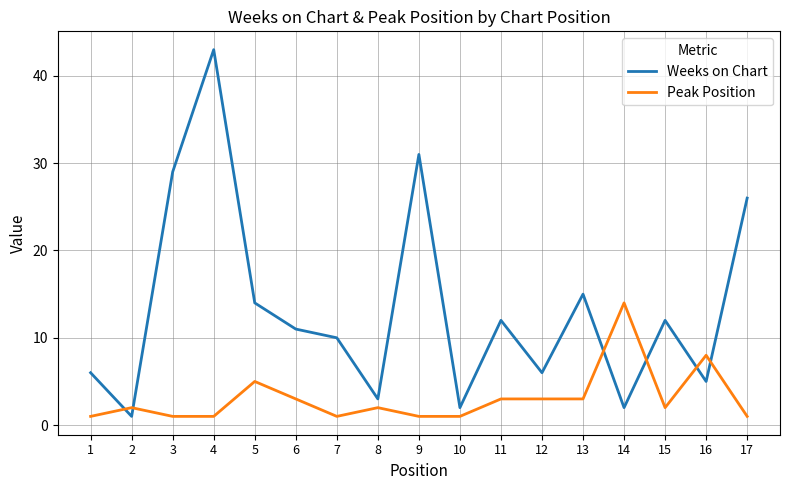

What is the maximum value shown in the chart?

43